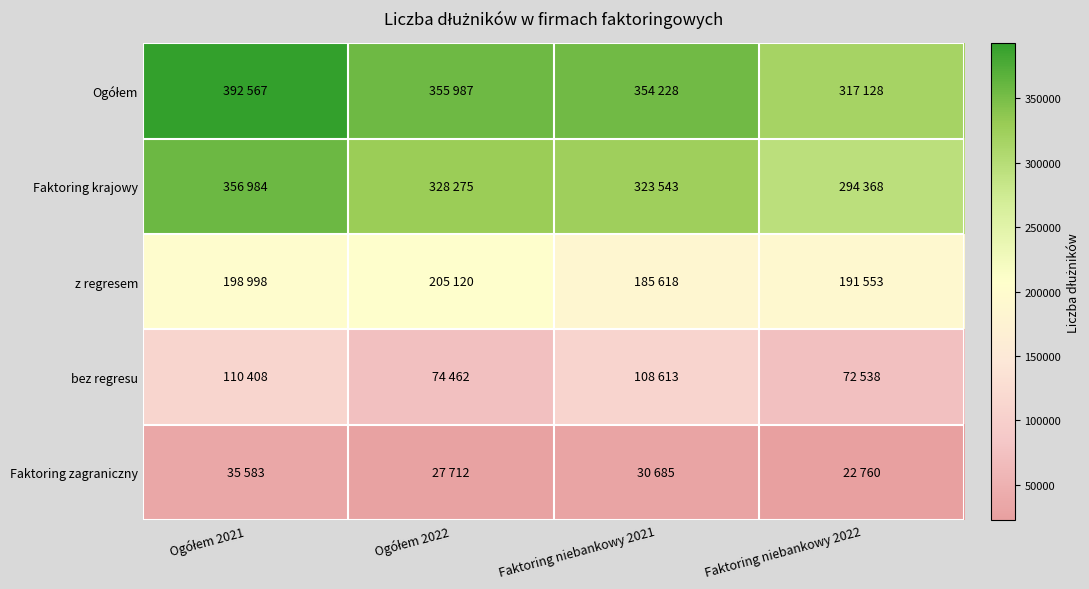

At which category does the chart reach its peak across all series?

Ogółem 2021